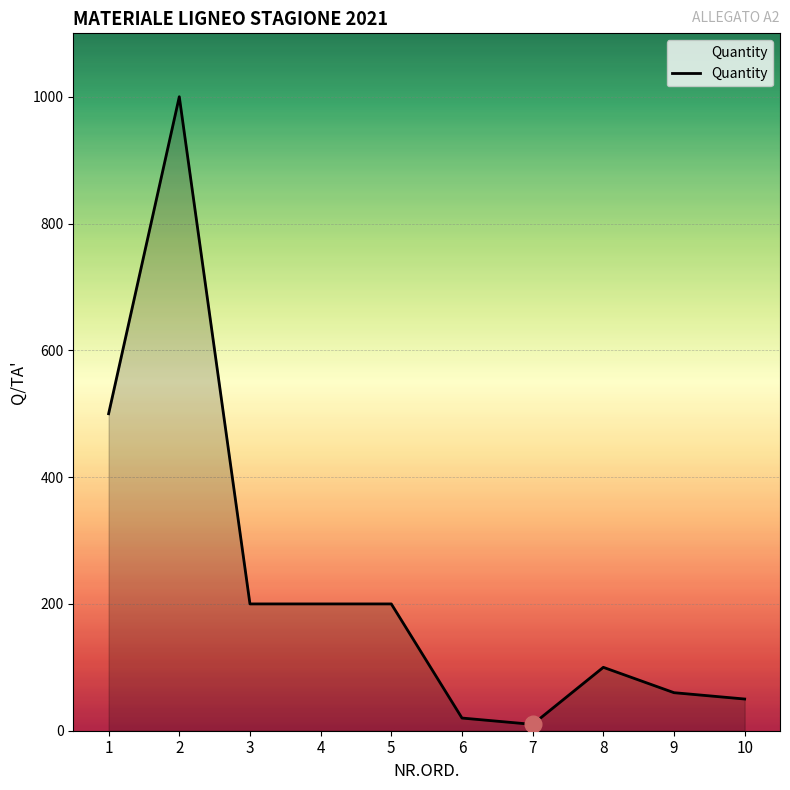

What is the difference between the maximum and minimum values?

990